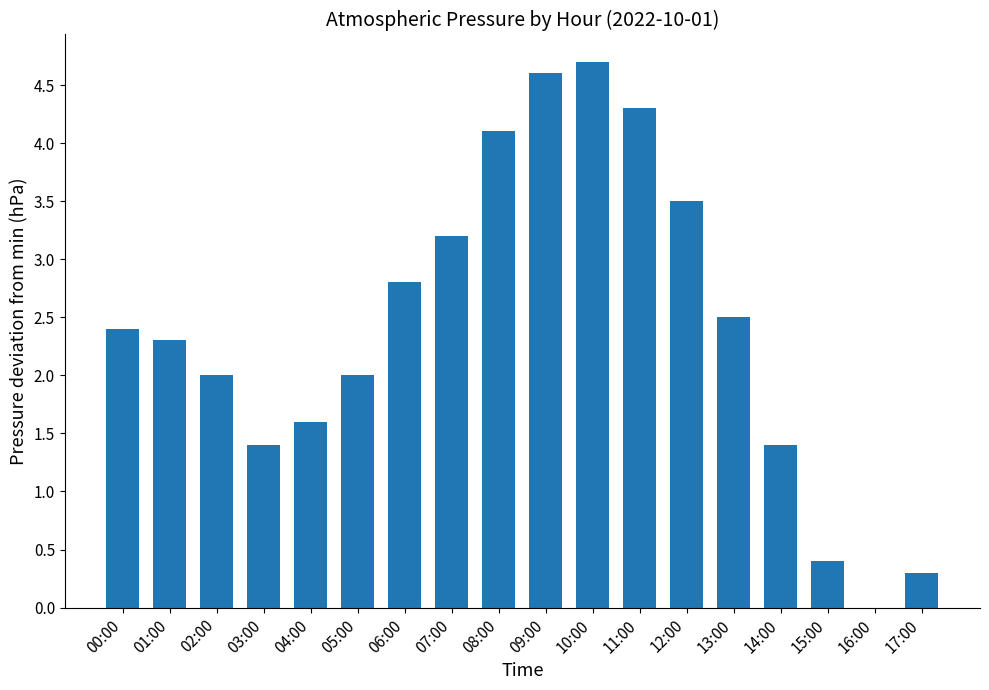

Where does the data first go above 2?

00:00